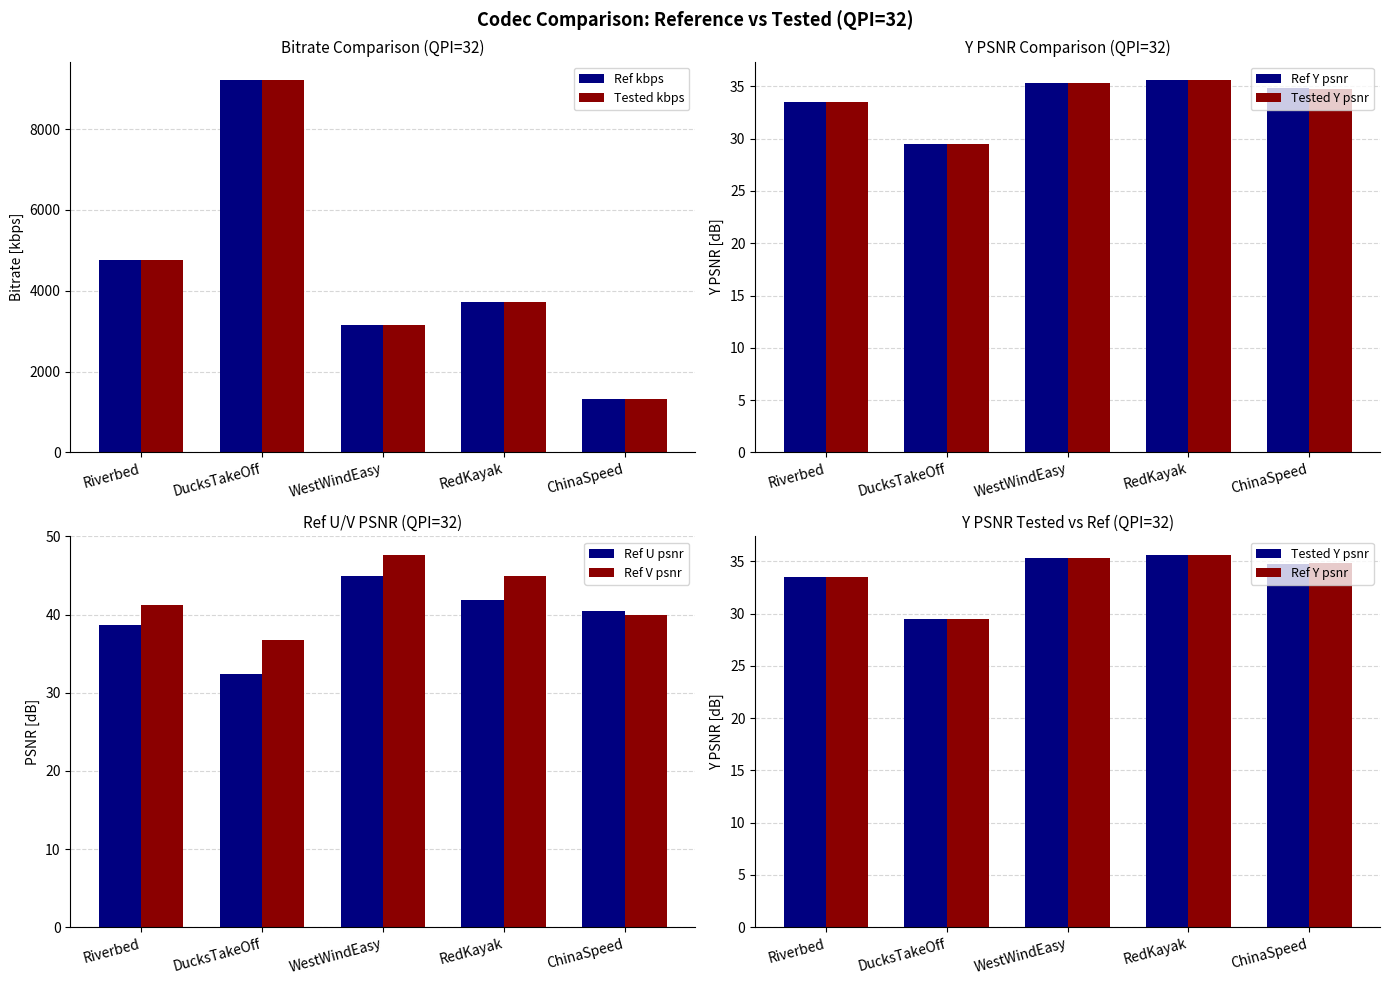

At which label does Ref kbps first exceed 3708?

Riverbed